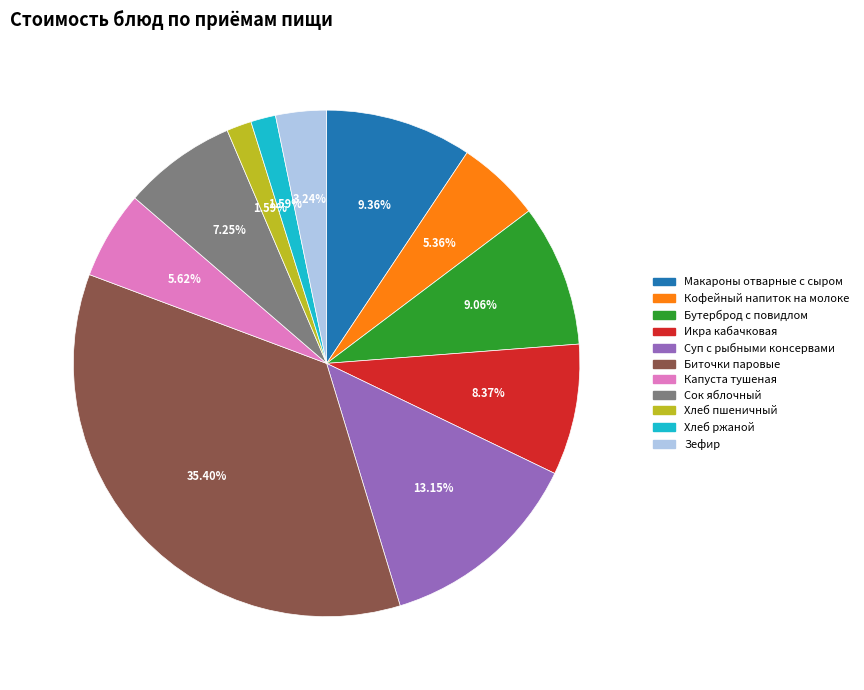

How much of the chart is everything except Бутерброд с повидлом?

90.9%